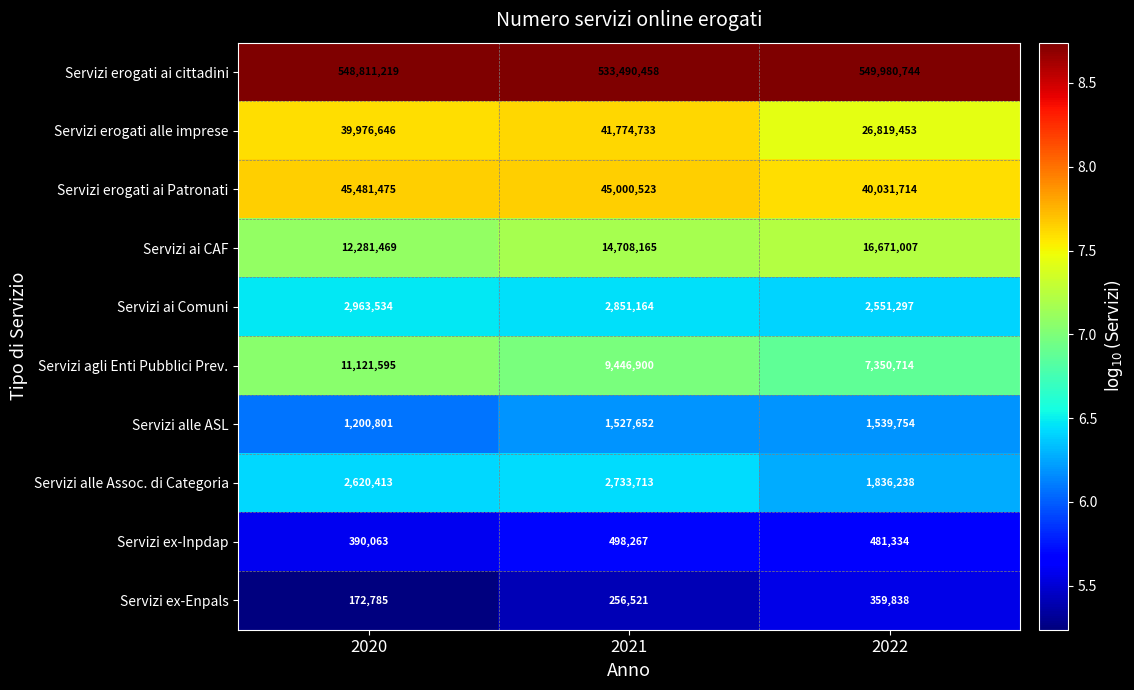

What is the spread (max minus min) of values at 2021?

533233937